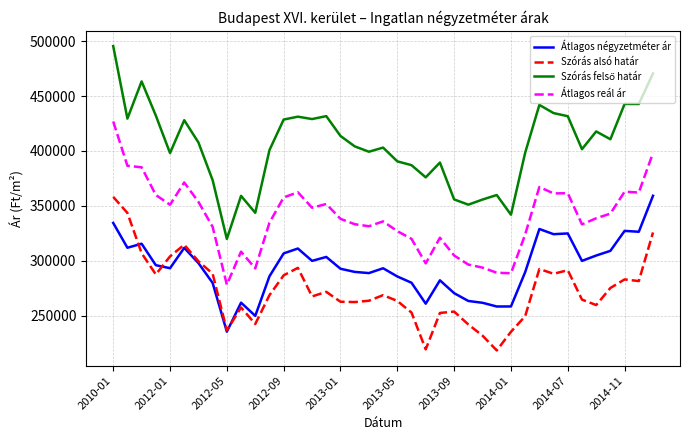

What is the sum of all Szórás alsó határ values?

10670420